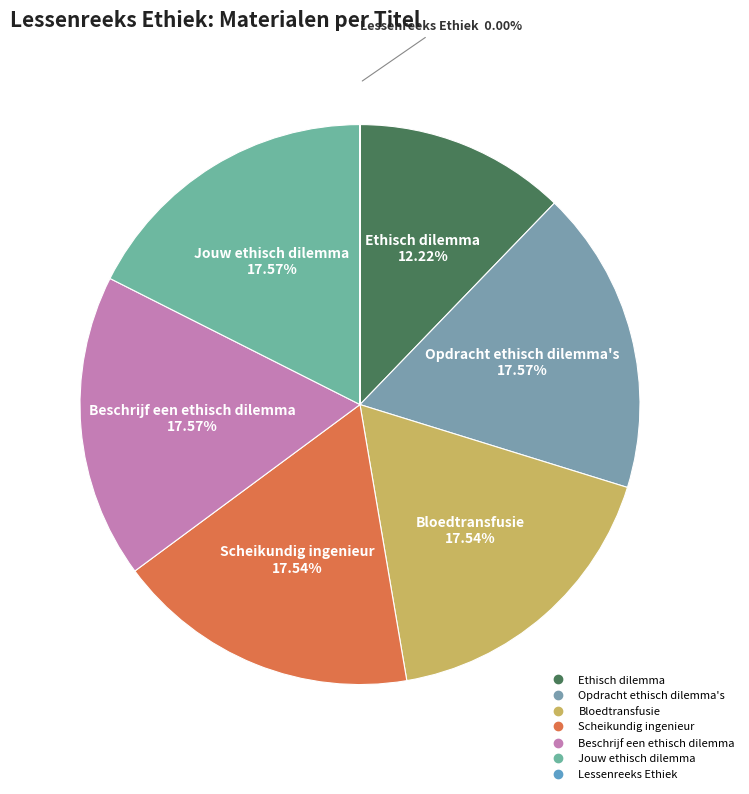

To the nearest percent, what is the average slice percentage?

14%